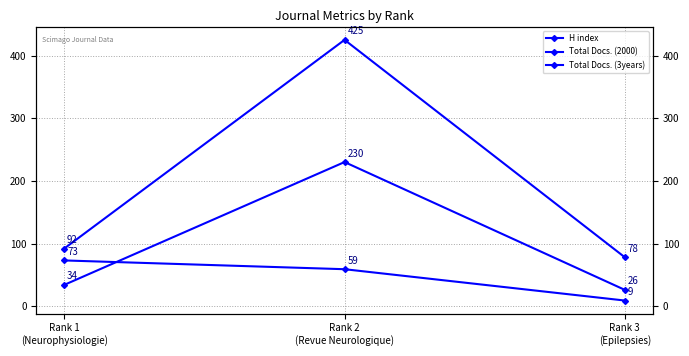

What is the sum of the Total Docs. (3years) values at Rank 3
(Epilepsies) and Rank 2
(Revue Neurologique)?

503